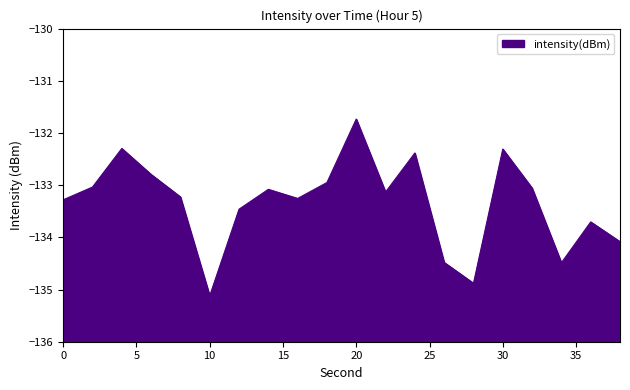

List the labels in order of value, smallest first.

10, 28, 34, 26, 38, 36, 12, 0, 16, 8, 22, 14, 32, 2, 18, 6, 24, 30, 4, 20